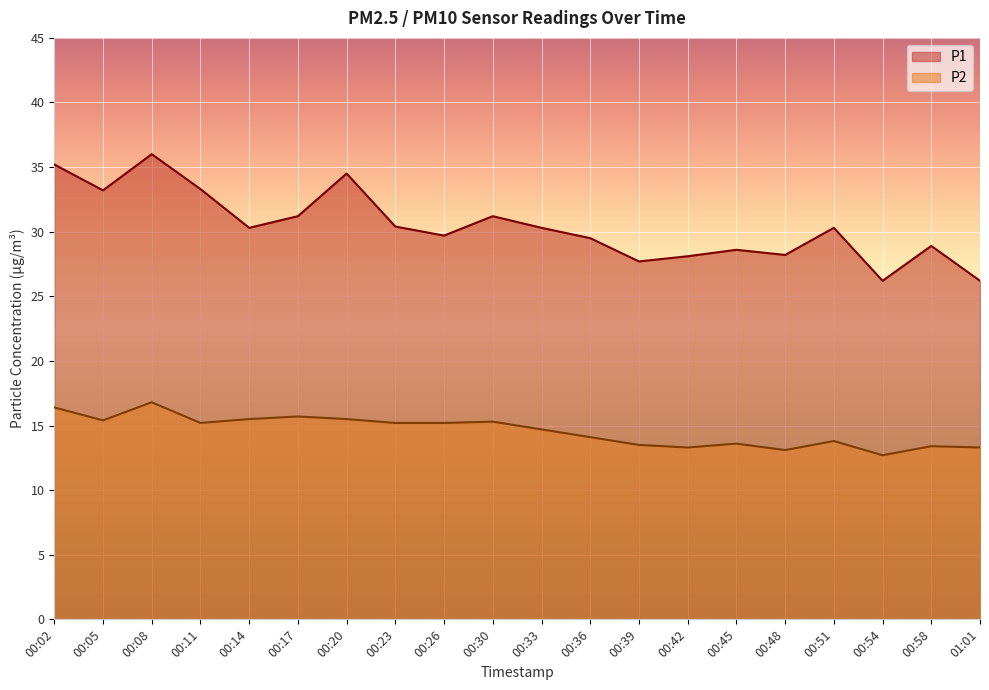

What is the value of the P1 point at the 14th from the left?

28.1